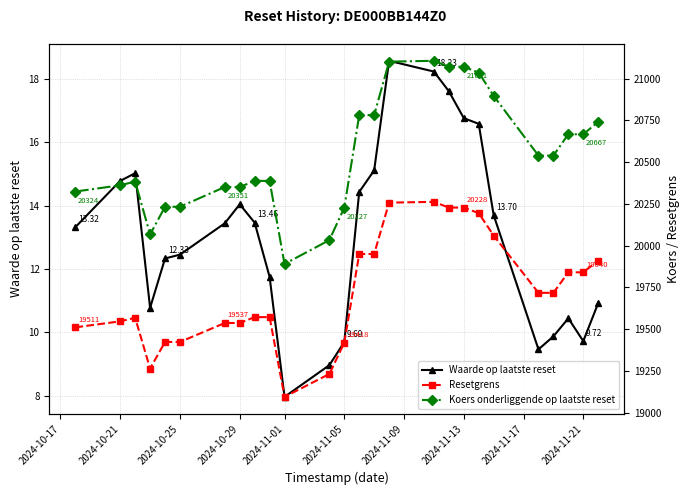

True or false: Waarde op laatste reset and Koers onderliggende op laatste reset cross at least once.

False